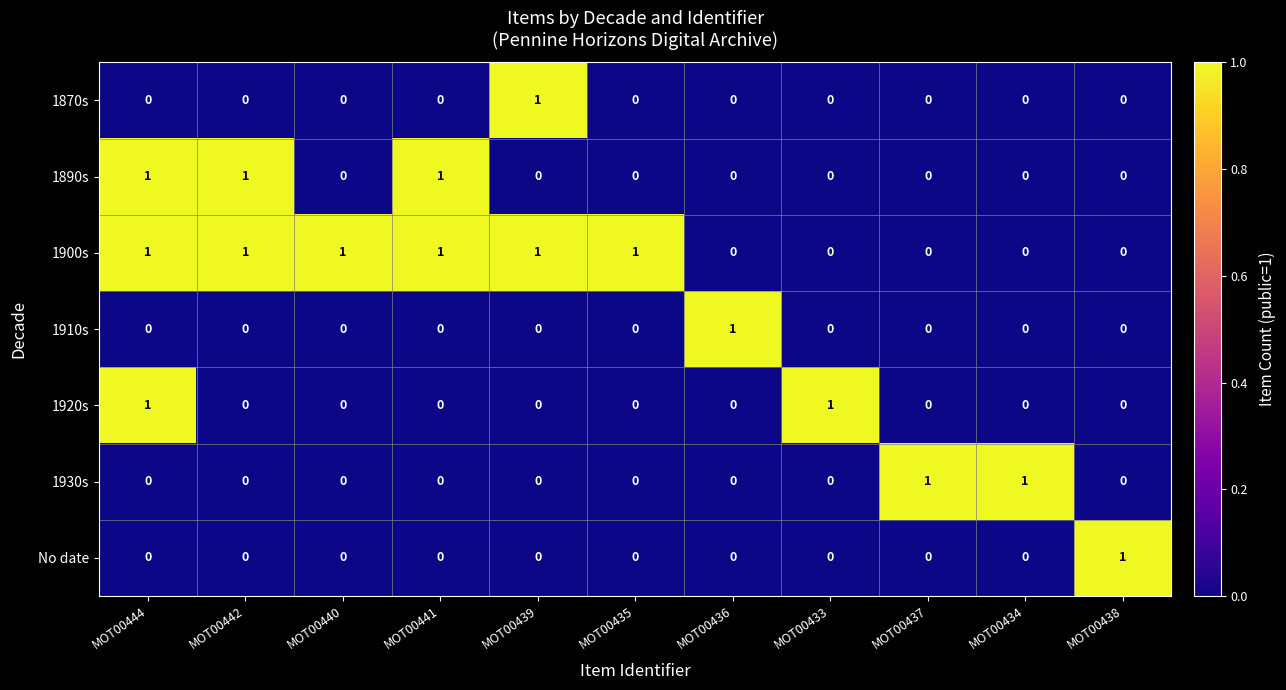

The 1870s series shows 1 at MOT00439. True or false?

True